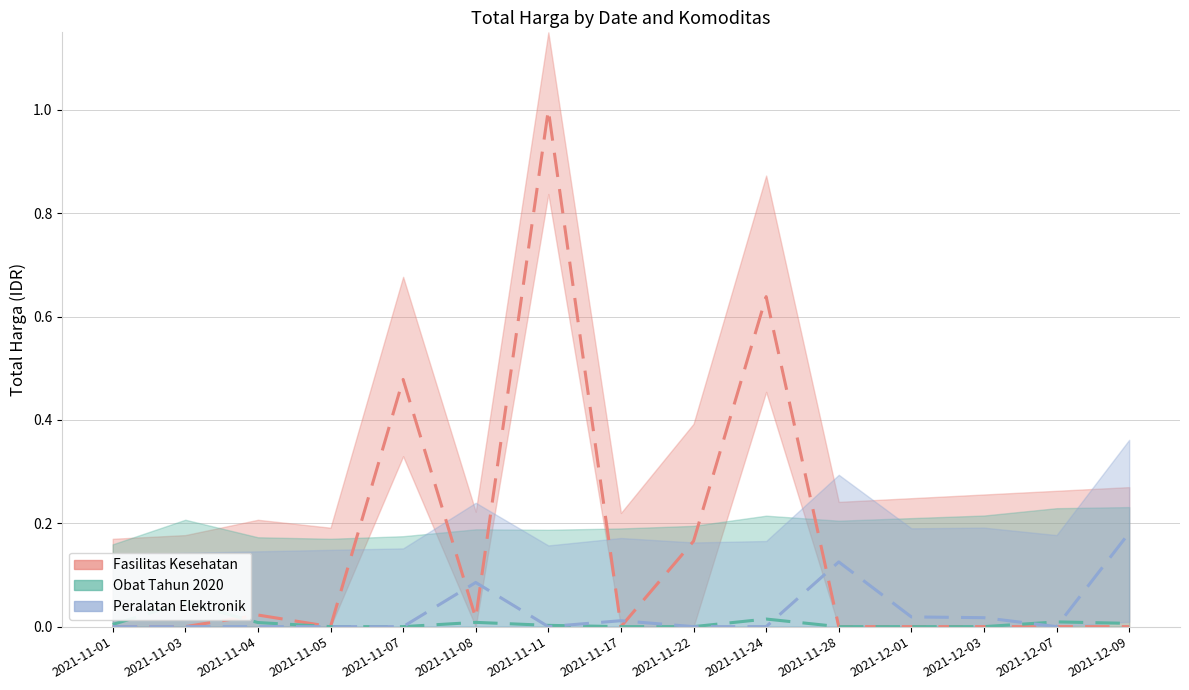

In Fasilitas Kesehatan, how many points are higher than both neighbors (excluding endpoints)?

4